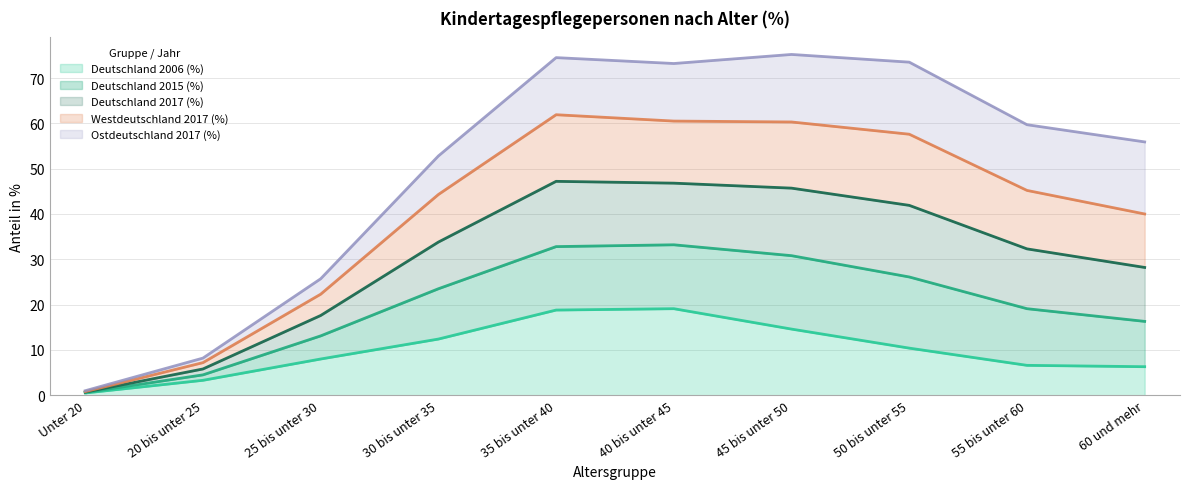

How many lines are shown in the chart?

5